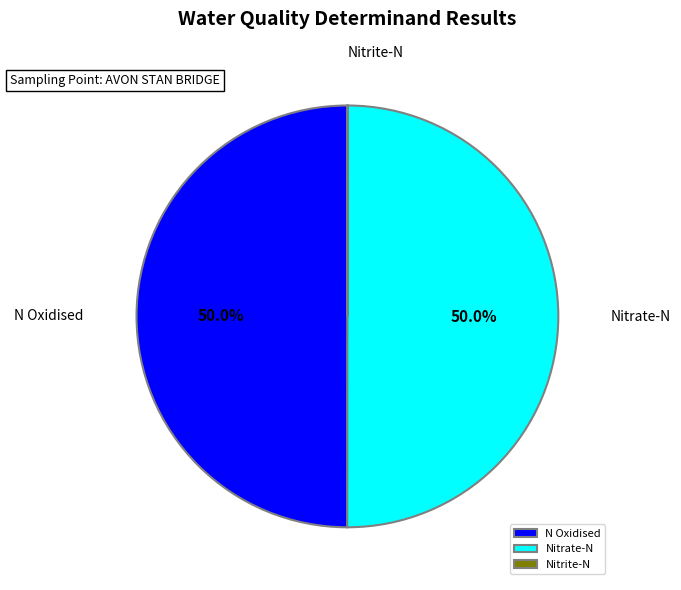

What is the total percentage of N Oxidised and Nitrate-N?

100.0%